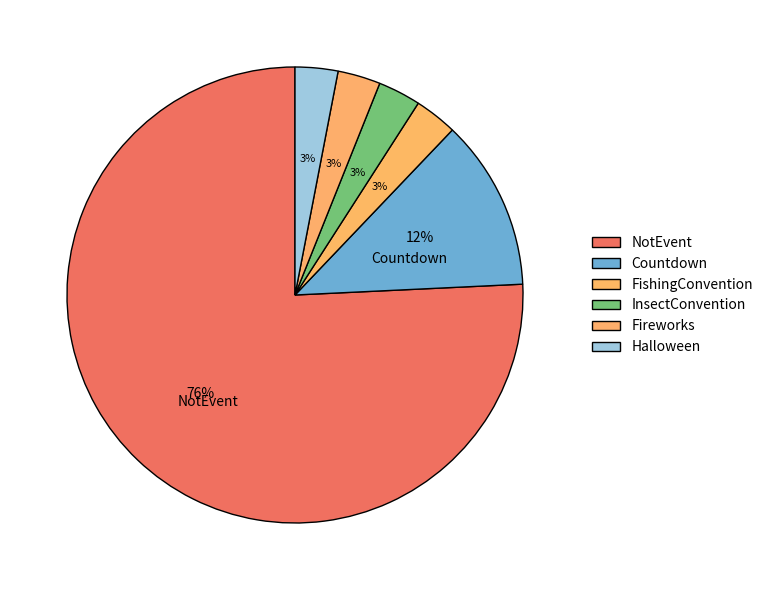

To the nearest percent, what portion does FishingConvention represent?

3%